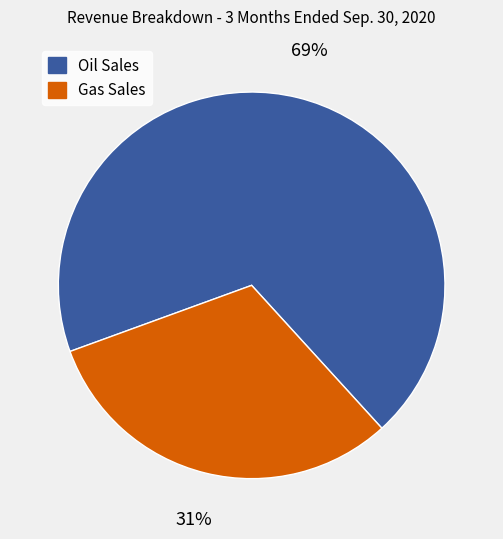

Rank the categories by value from highest to lowest.

Oil Sales, Gas Sales